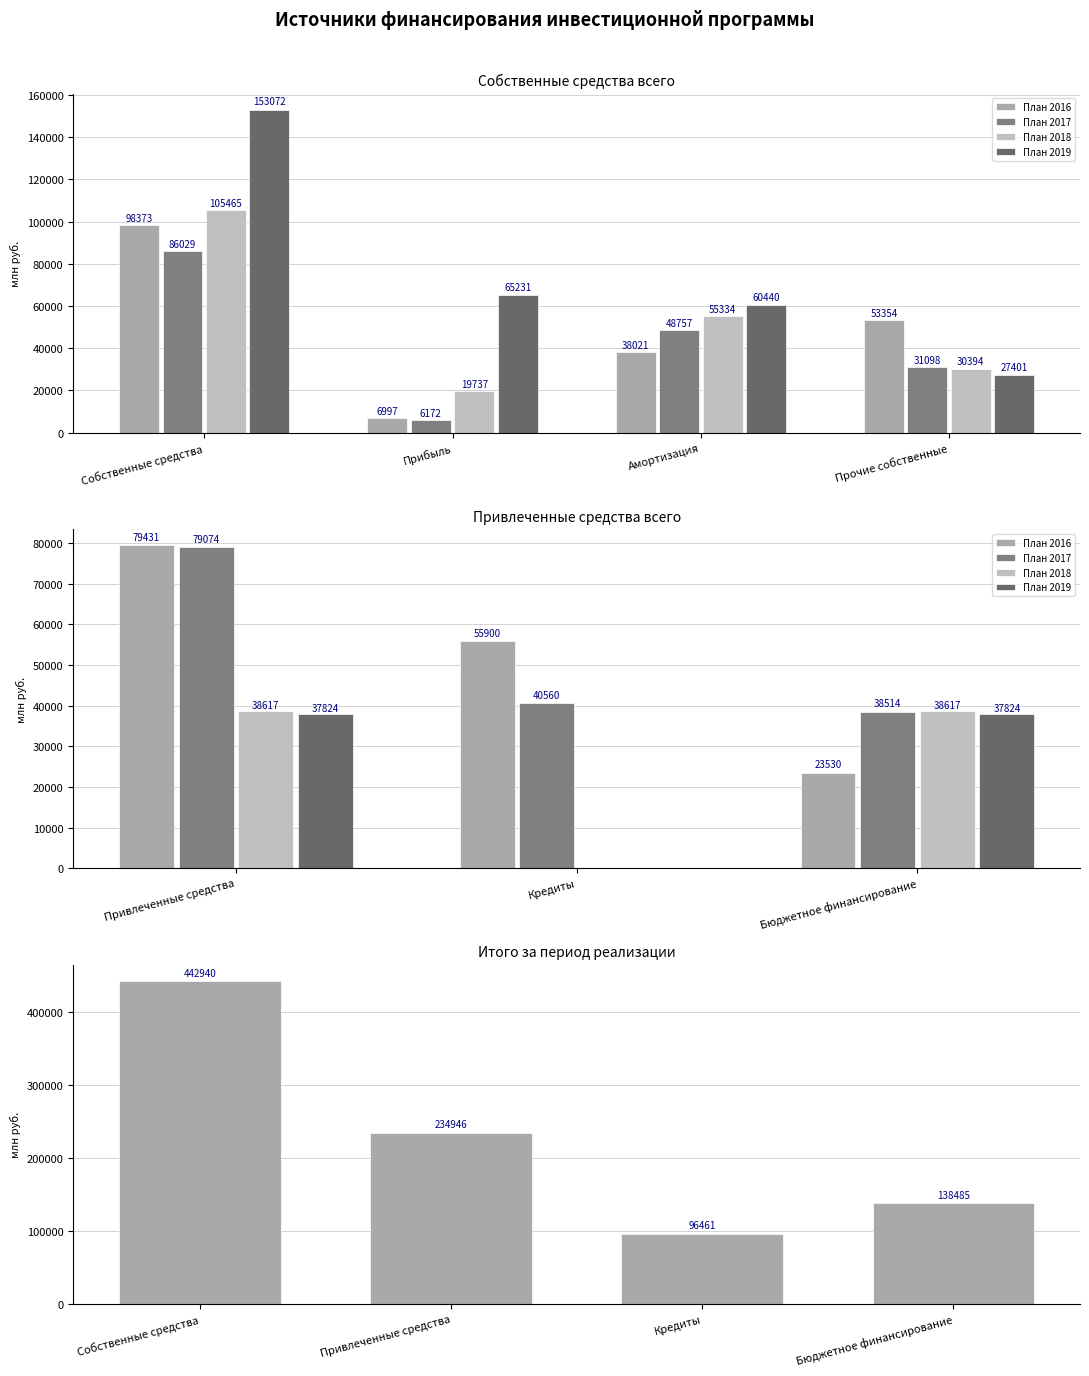

Where does the План 2016 series first go above 79431?

Собственные средства